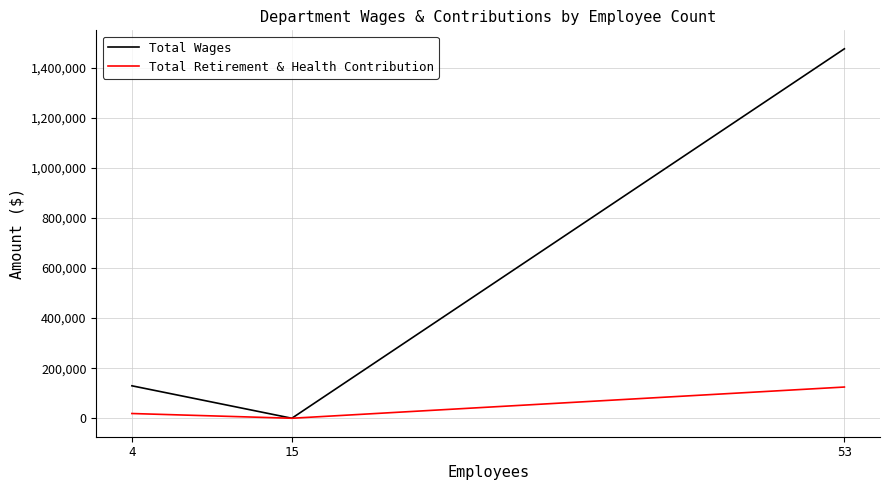

What is the average value of the Total Retirement & Health Contribution series?

47875